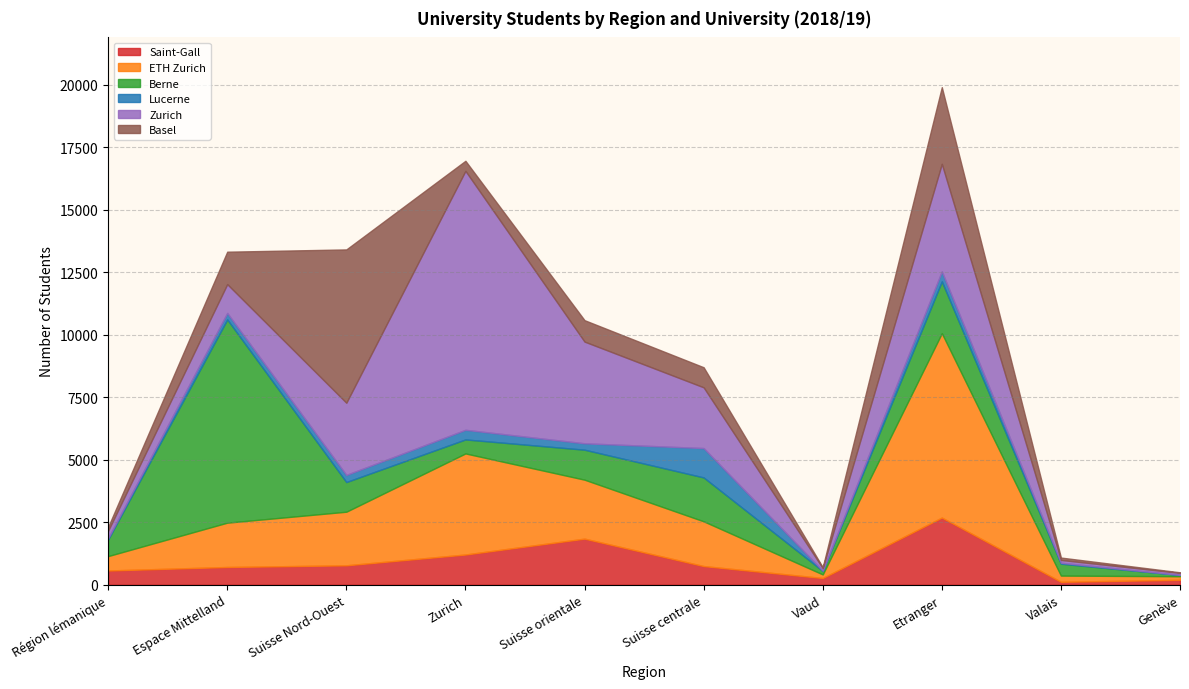

Rank the series by their maximum value, from highest to lowest.

Zurich, Berne, ETH Zurich, Basel, Saint-Gall, Lucerne